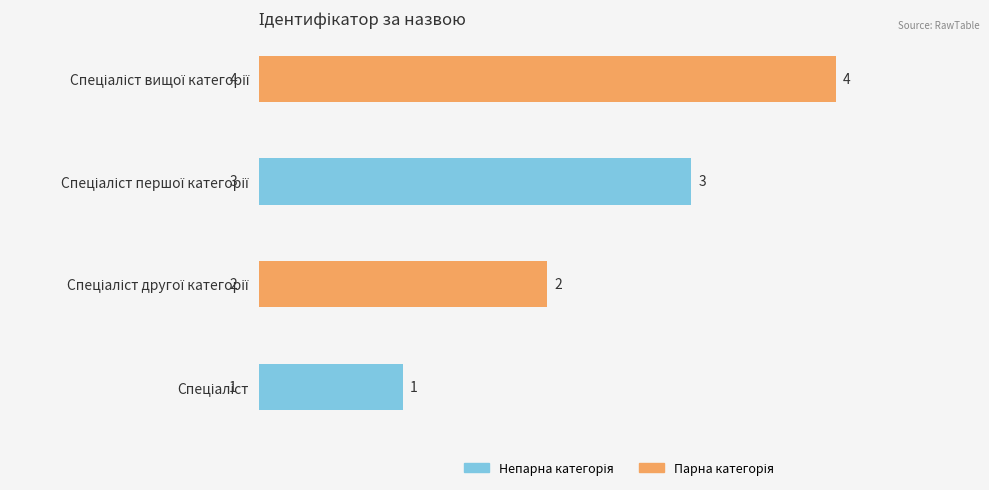

What is the greatest value displayed?

4